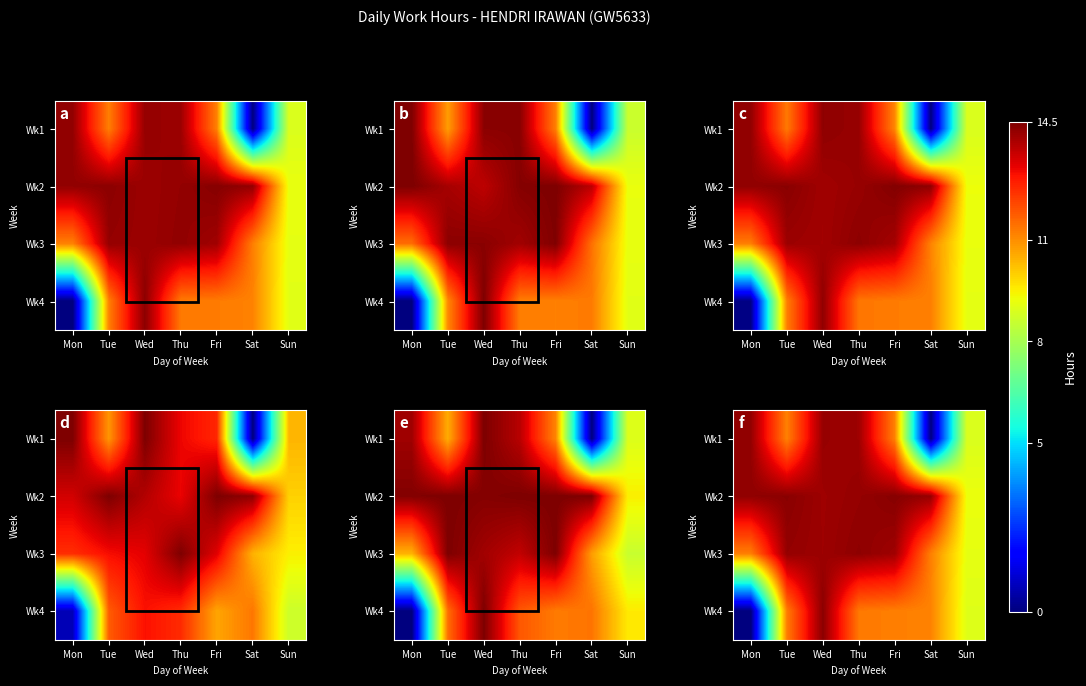

At which category is the sum across all series the highest?

Wed